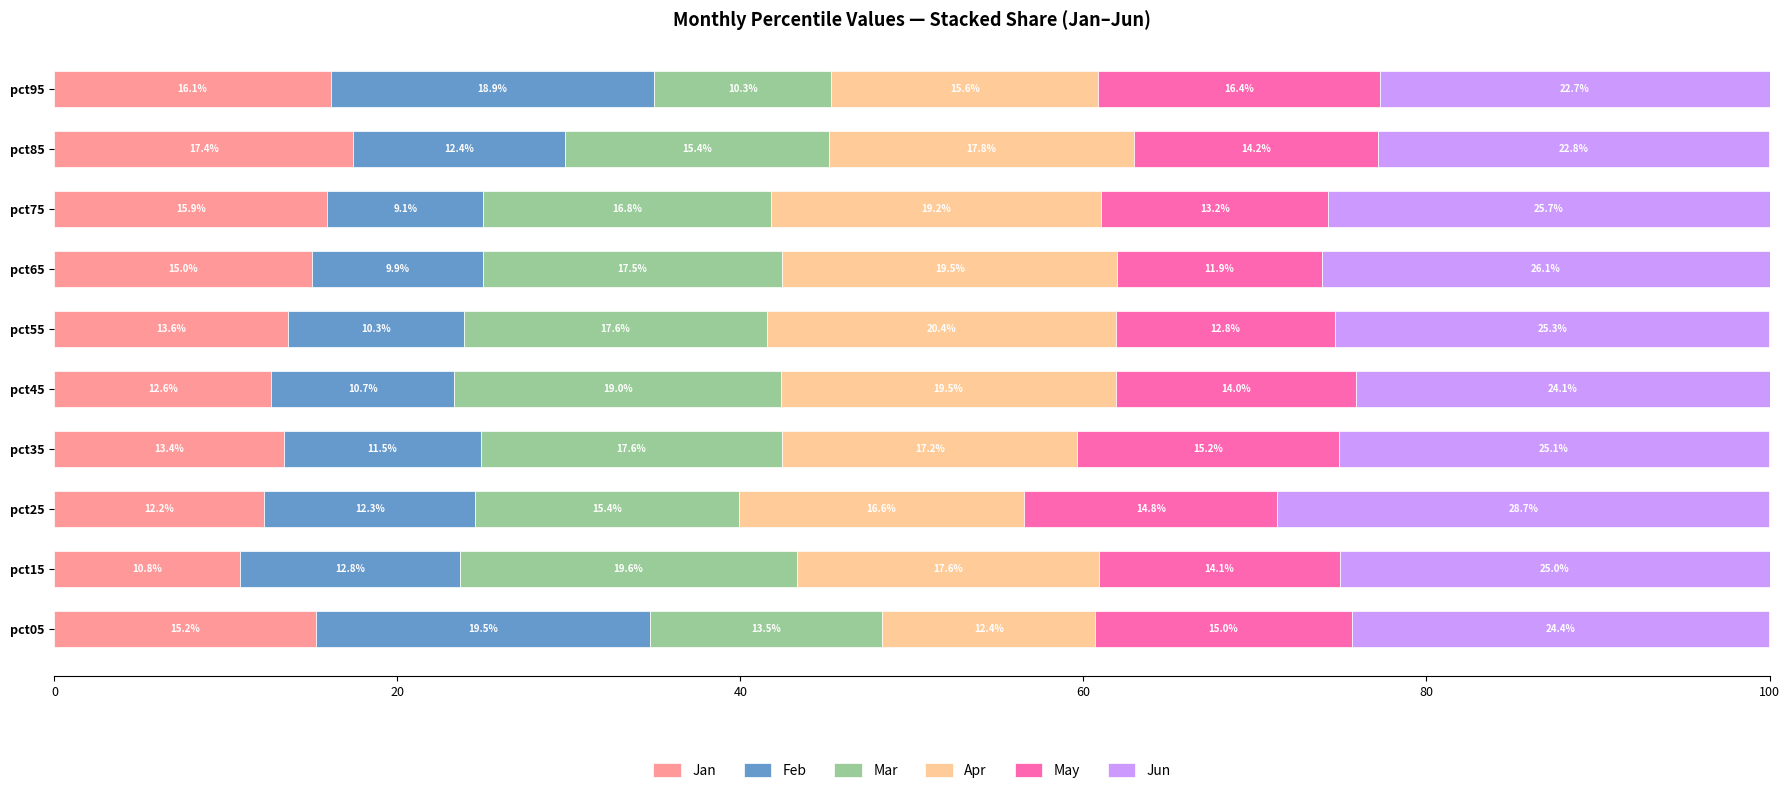

At which label does Jan reach its minimum?

pct15